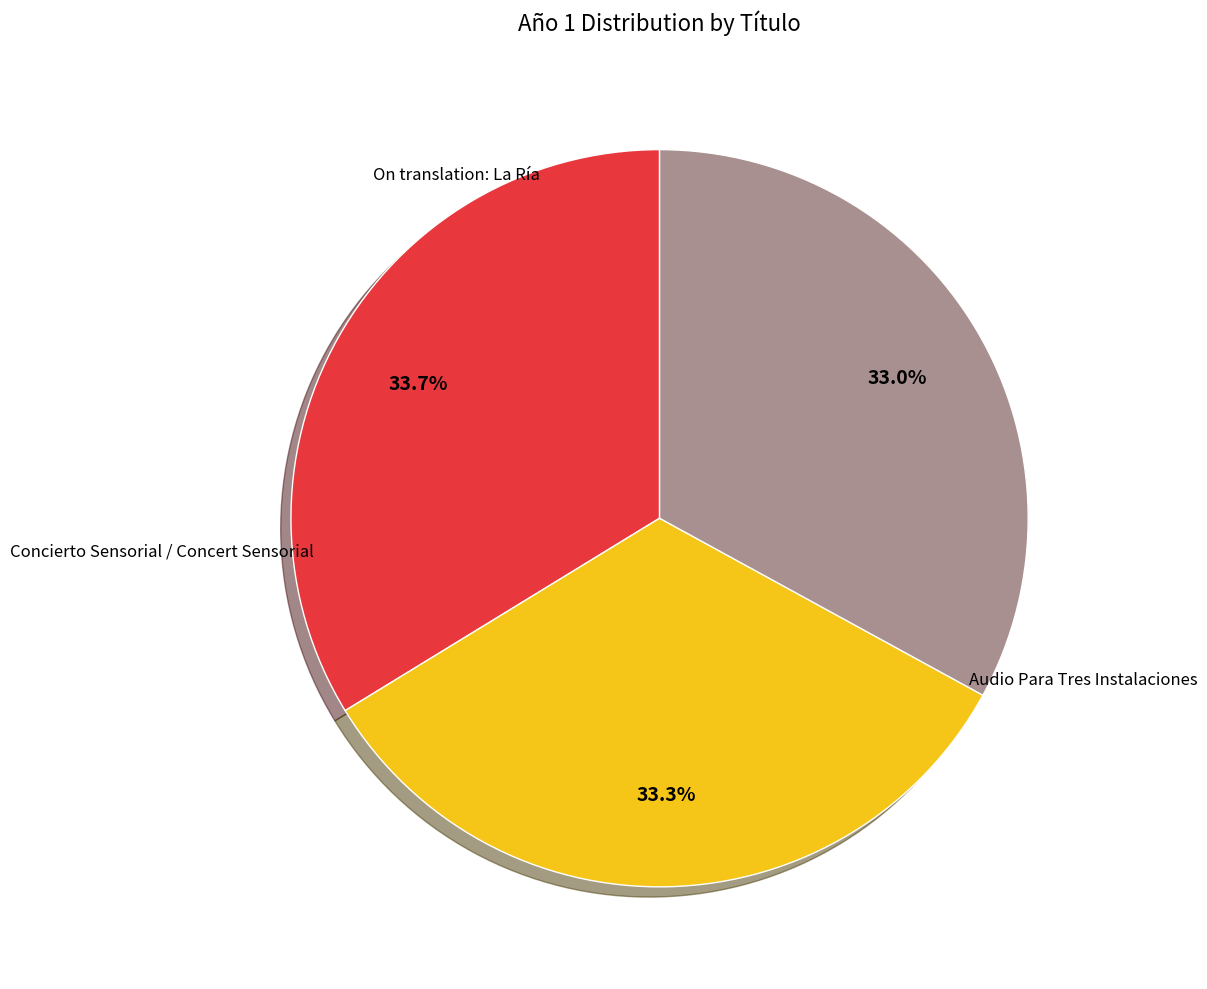

Does any single category account for the majority?

No